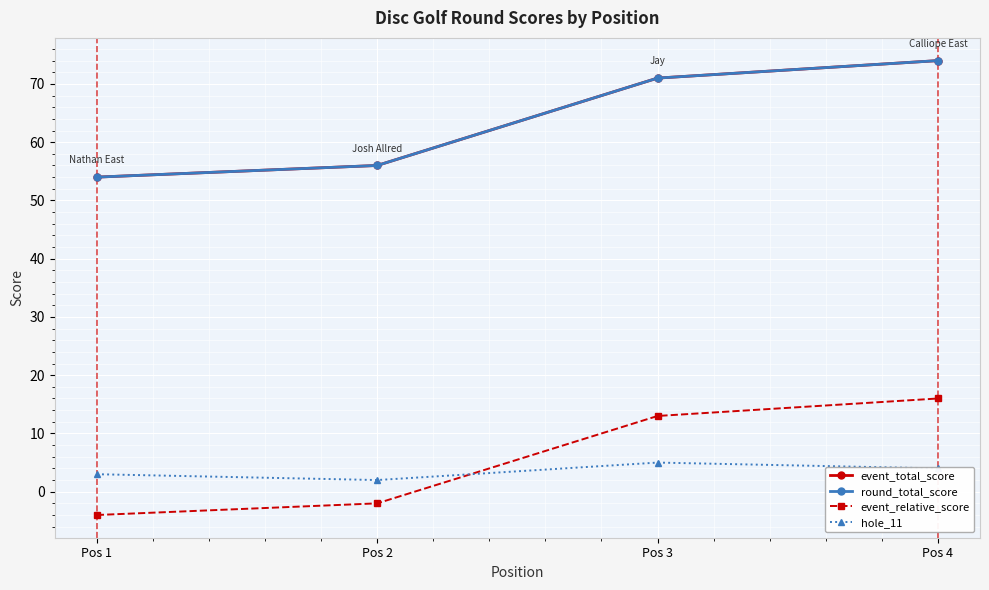

Reading right to left, what are all the values shown in this chart?

event_total_score: 74	71	56	54
round_total_score: 74	71	56	54
event_relative_score: 16	13	-2	-4
hole_11: 4	5	2	3